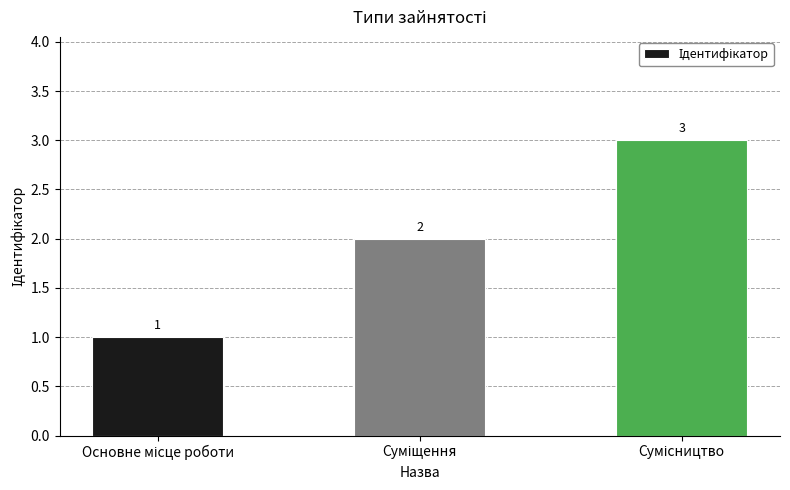

What is the maximum value shown in the chart?

3